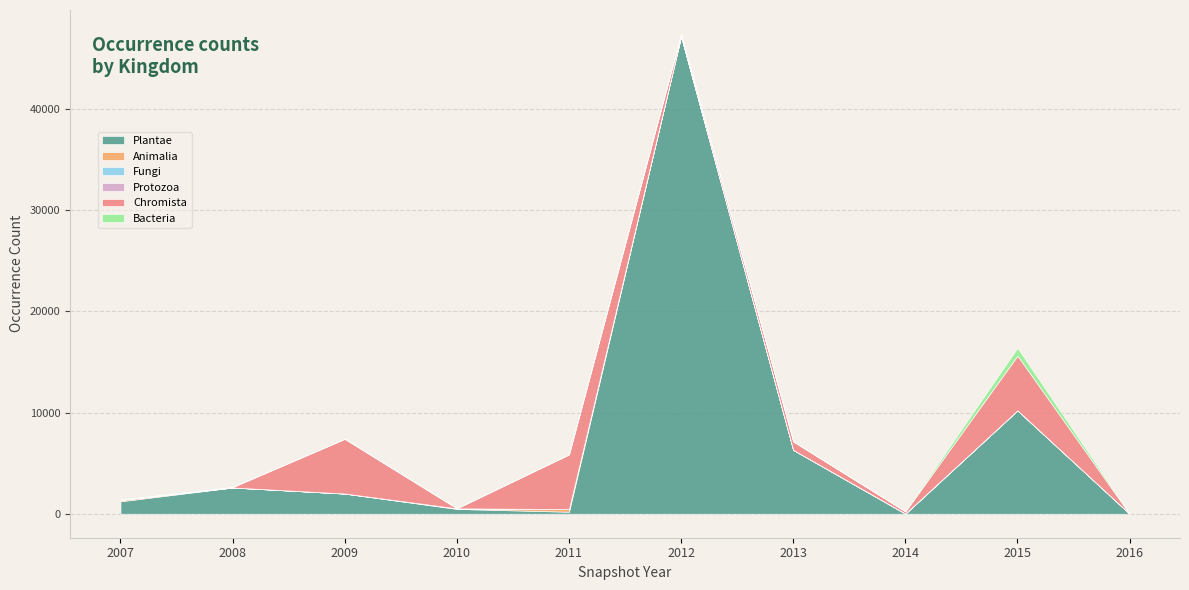

True or false: Chromista has more than 2 interior local peaks.

True